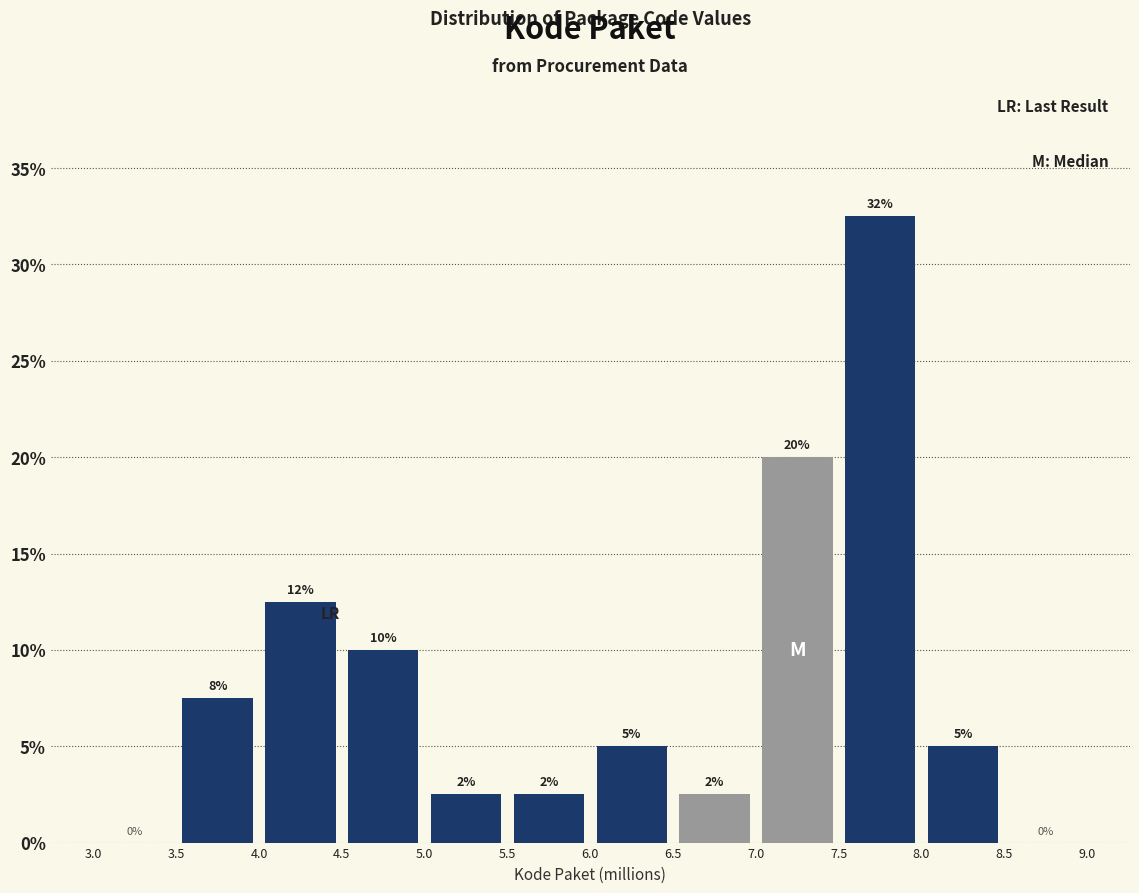

Which range on the x-axis has the tallest bar?

7.5 to 8.0